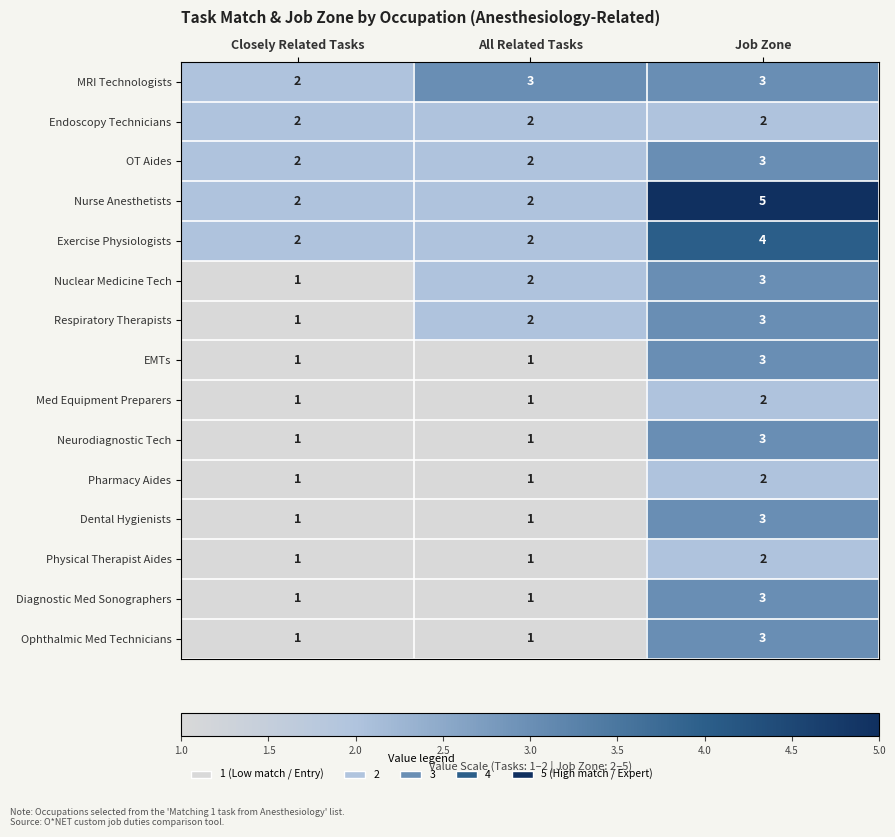

What is the difference between the maximum and second lowest values in the Nurse Anesthetists series?

3